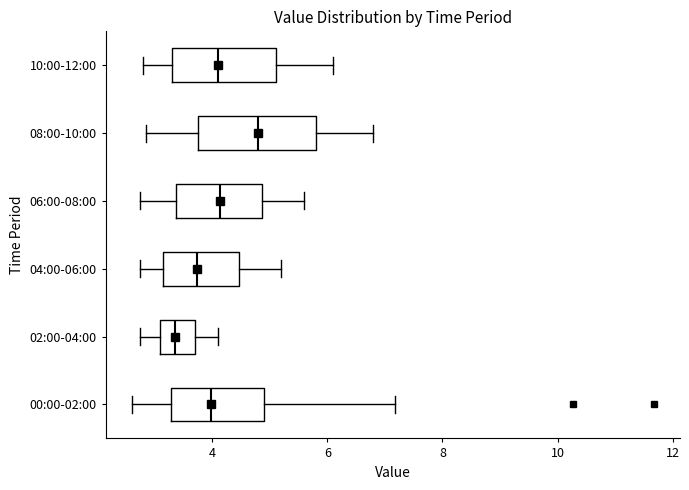

Which box's median line is the furthest to the left?

02:00-04:00